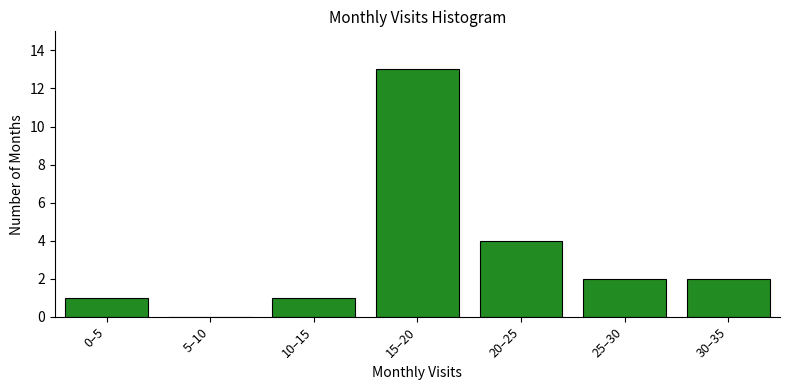

Reading right to left, extract all data points from this chart.

30–35=2	25–30=2	20–25=4	15–20=13	10–15=1	5–10=0	0–5=1